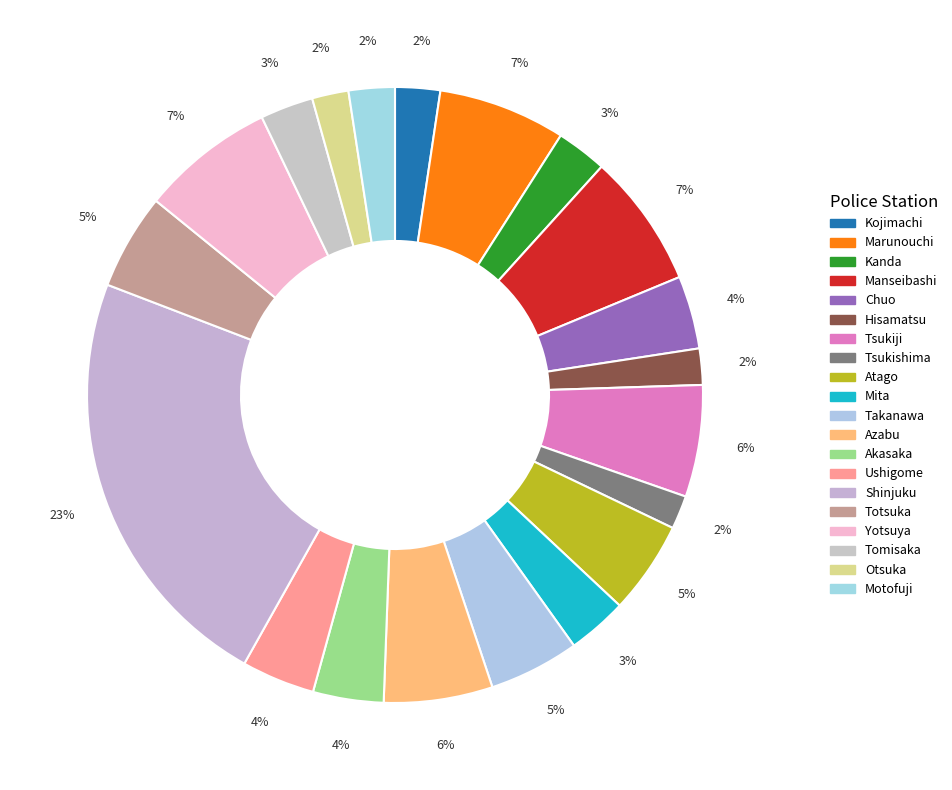

How many segments does this pie chart have?

20